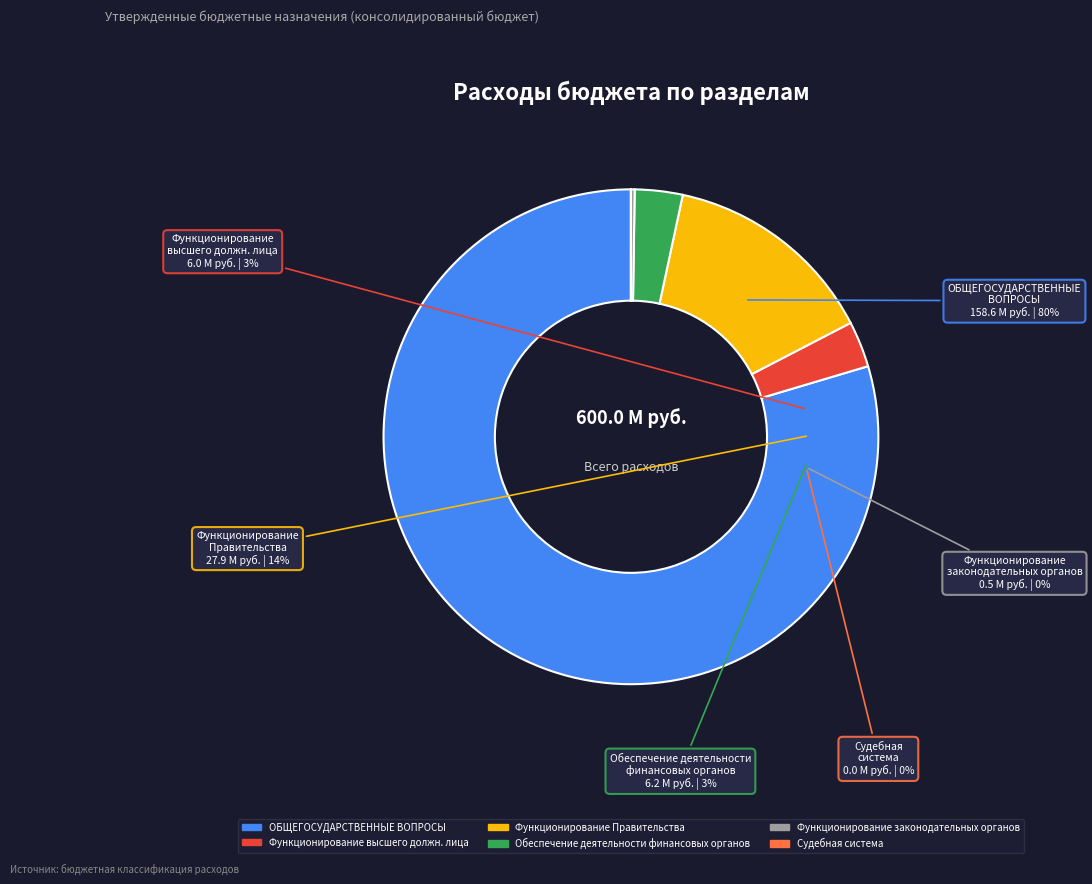

Is there a majority slice in this chart?

Yes